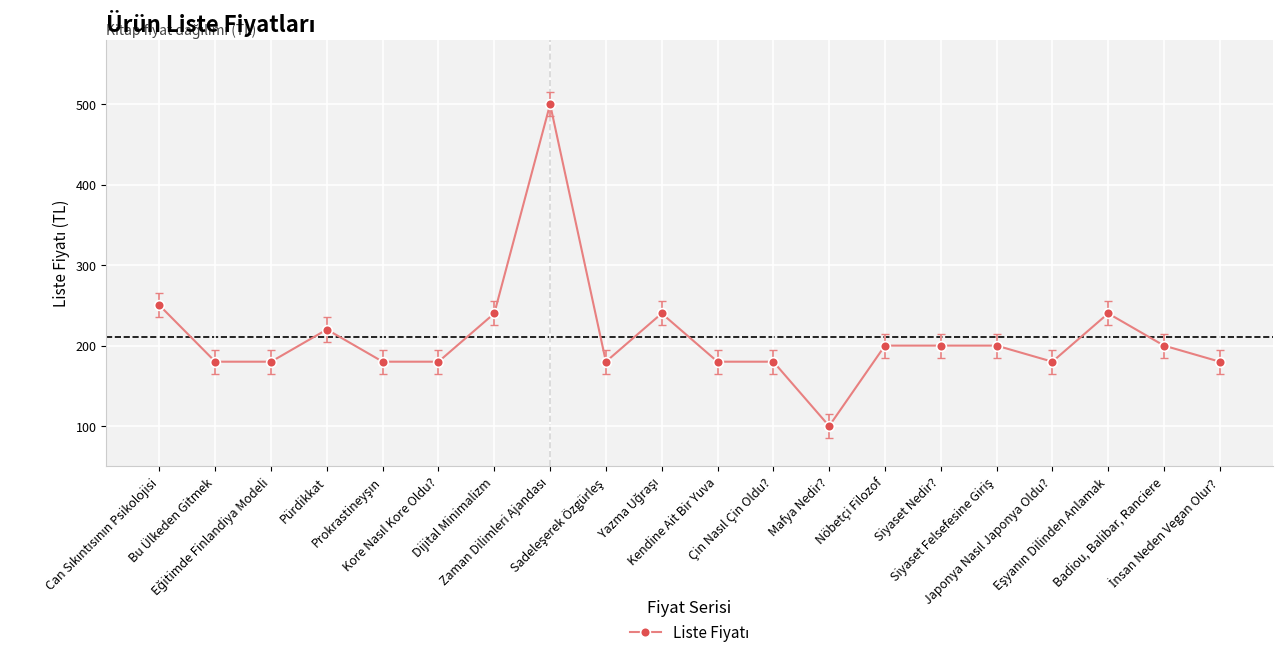

How many lines are shown in the chart?

1